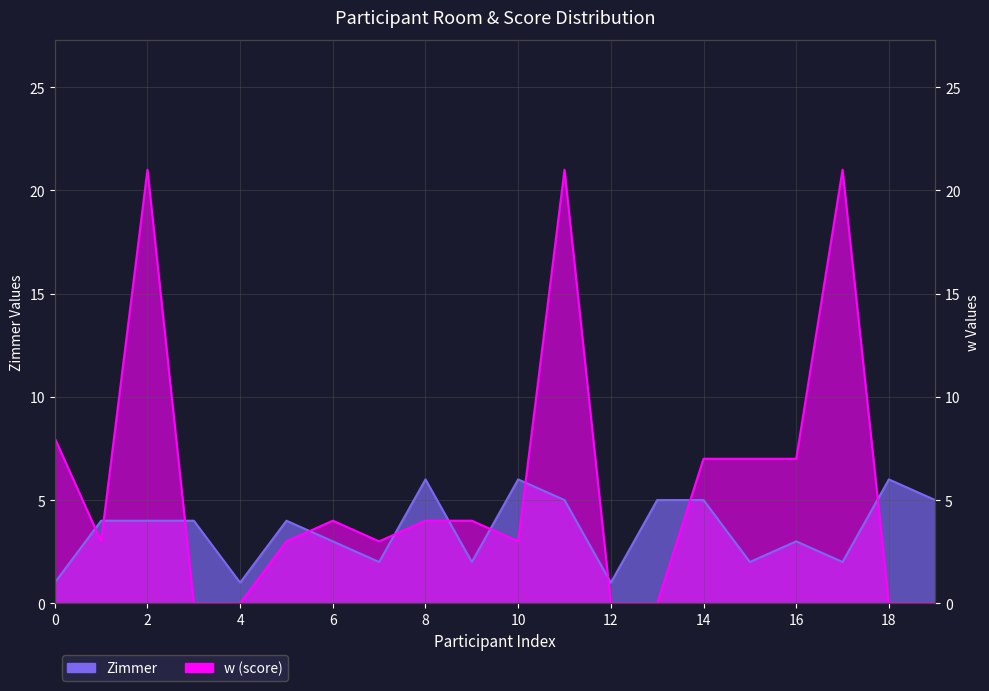

How many data points in Zimmer are less than 4?

9